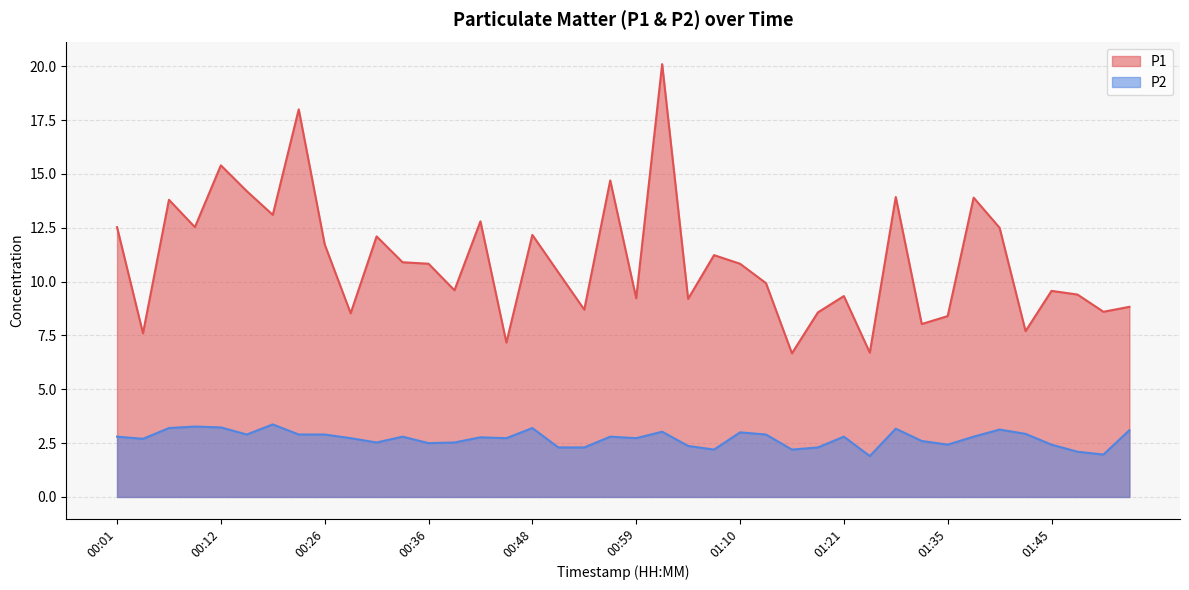

Does the chart display data point markers on the line(s)?

No